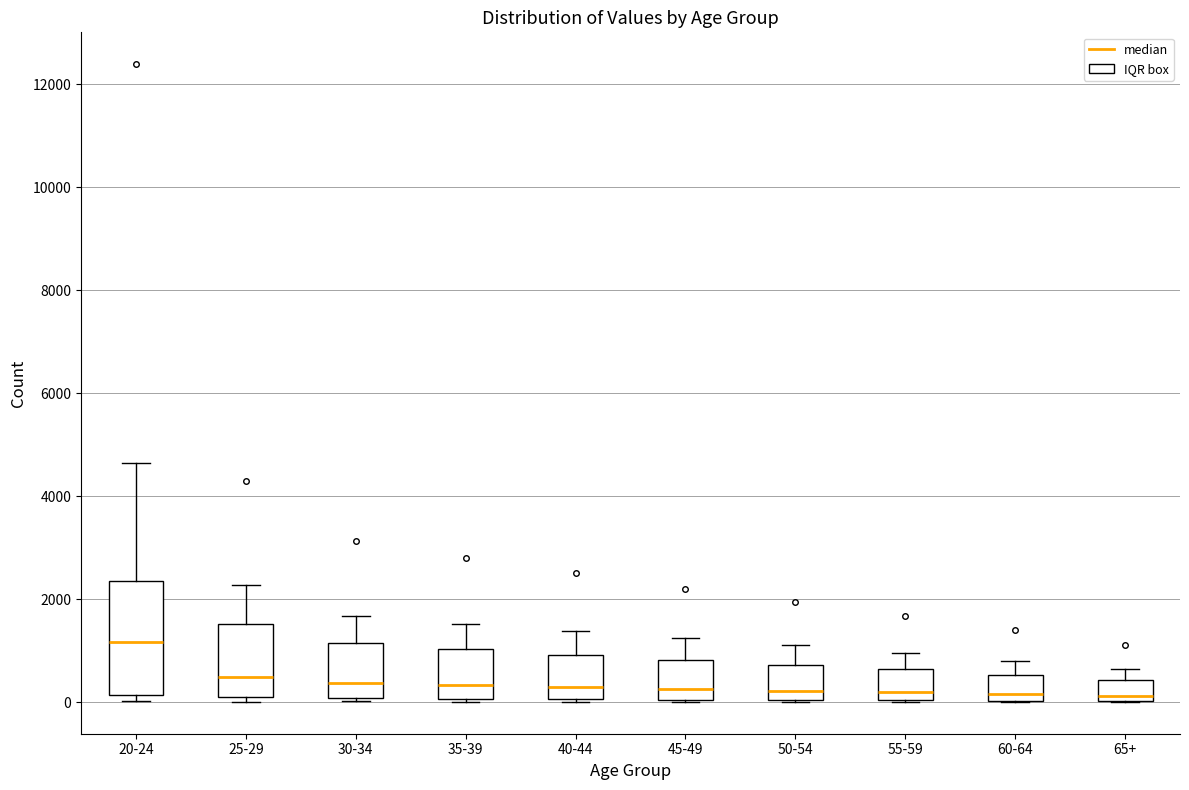

Comparing the boxes themselves (not the whiskers), which one is the tallest?

20-24